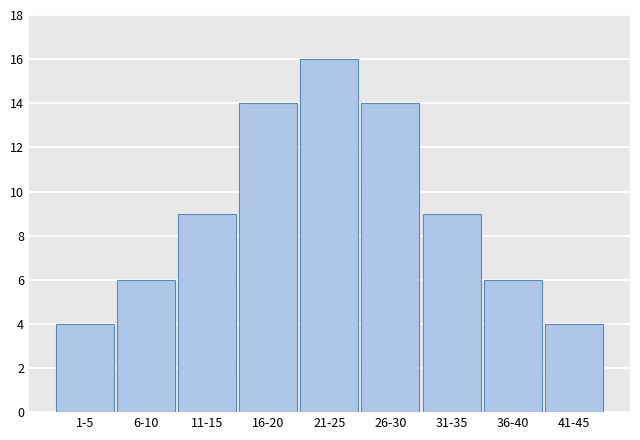

Reading left to right, what are all the values shown in this chart?

4	6	9	14	16	14	9	6	4